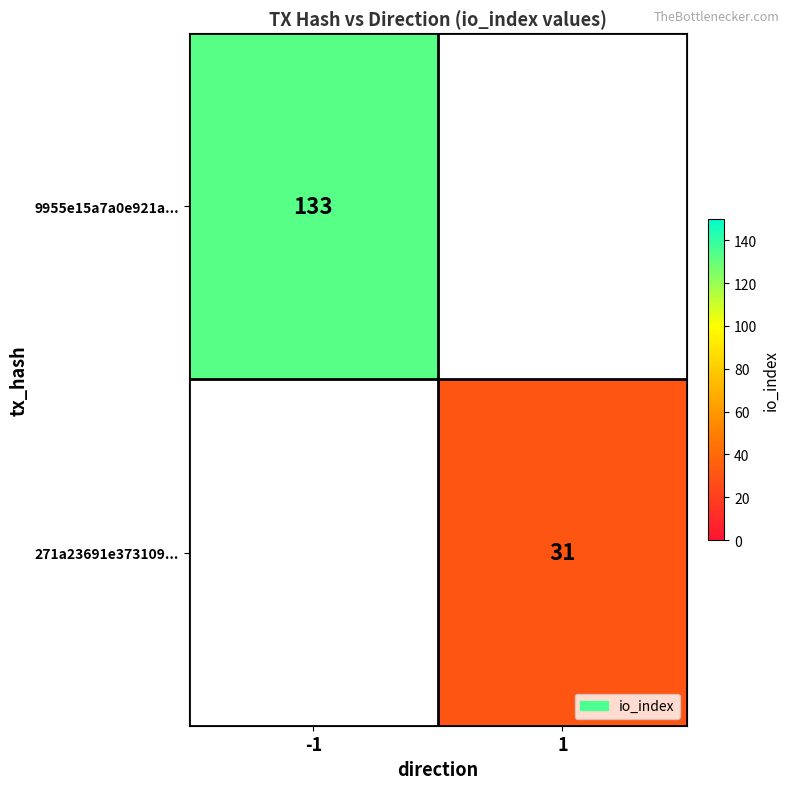

Is it true that 271a23691e373109... equals 53 at 1?

False